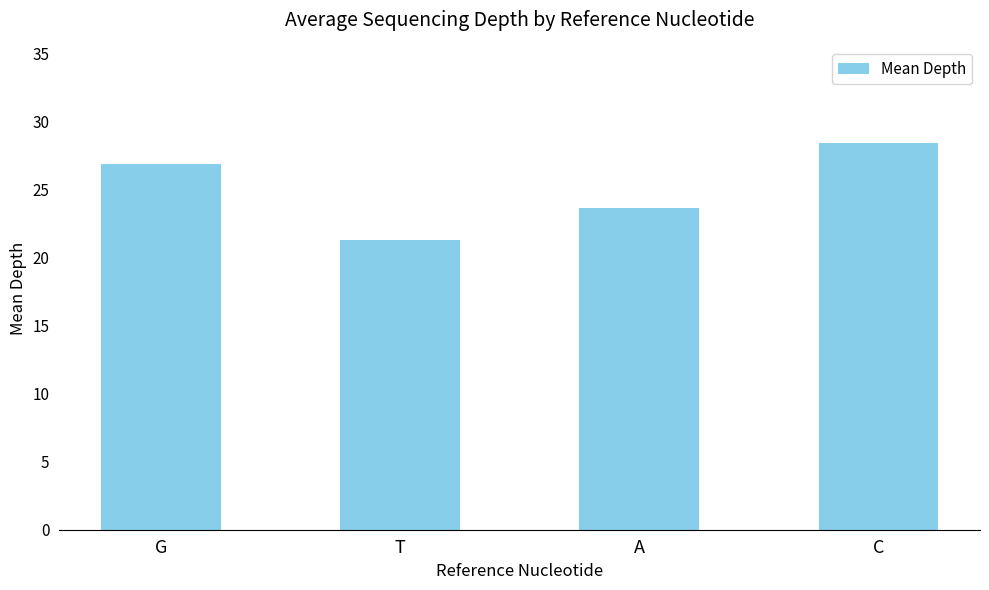

What is the value of the 1st bar from the left?

26.9